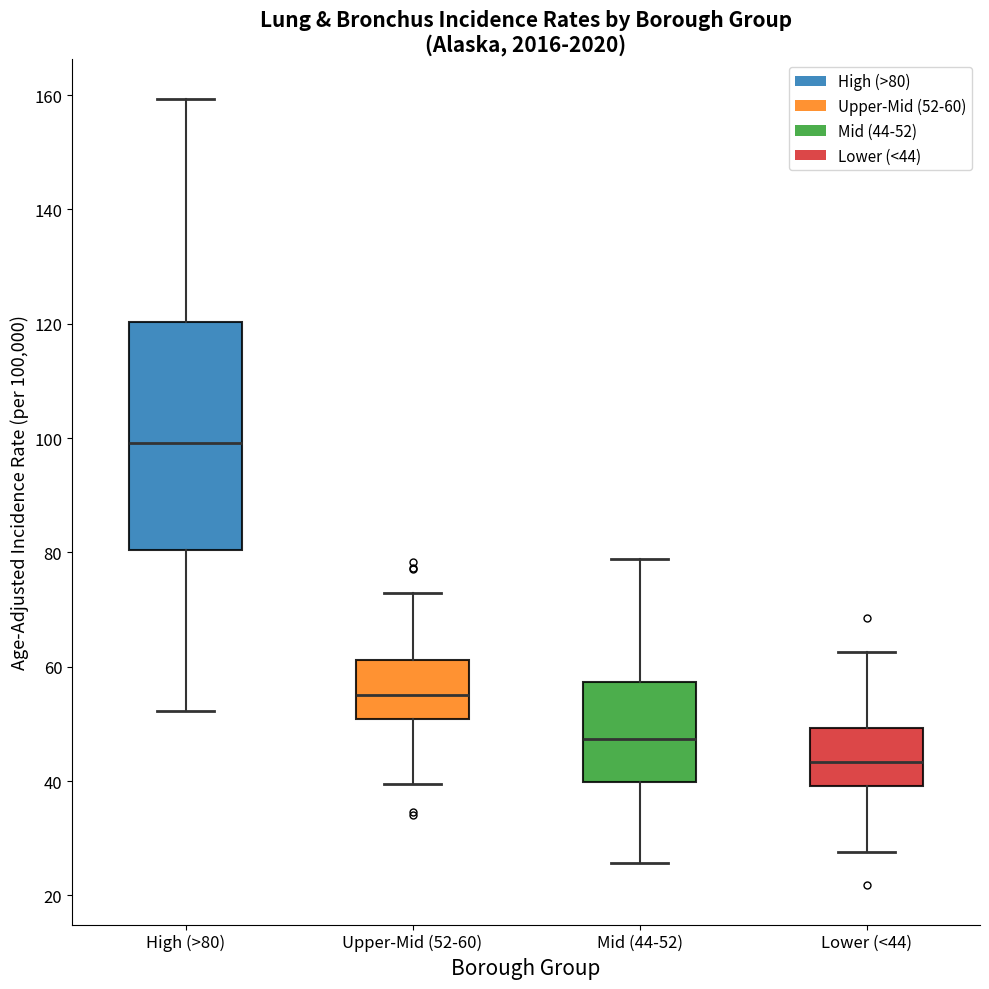

Where is the lower edge of the box for Lower (<44) on the y-axis? The values are not printed on the chart, so give them approximately, as read against the axis.

40